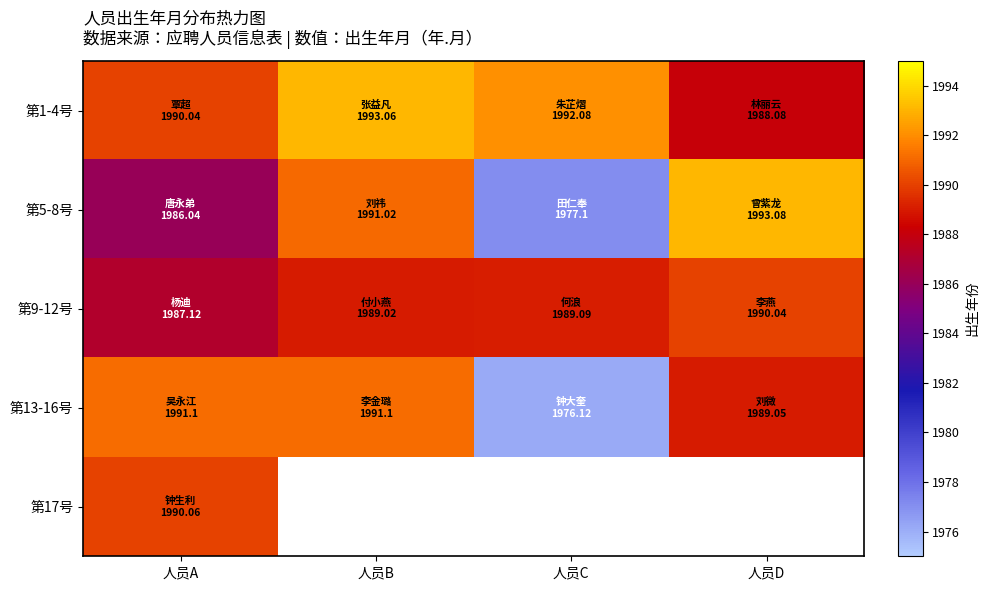

What is the sum of all 第13-16号 values?

7947.4